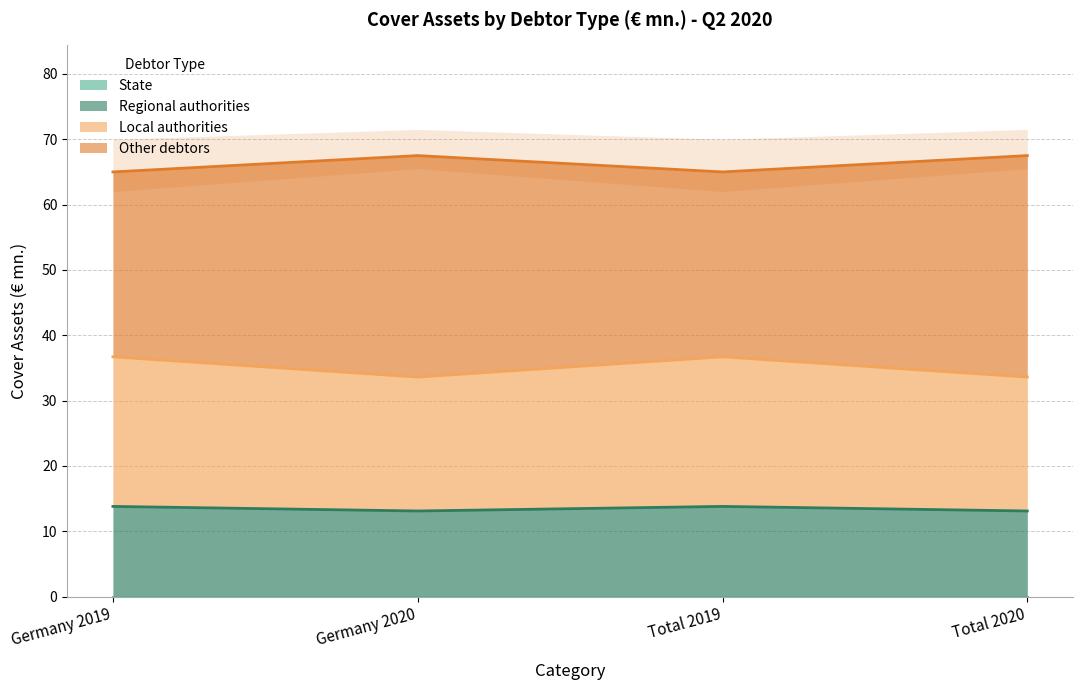

Is it true that Local authorities equals 33.6 at Germany 2020?

True